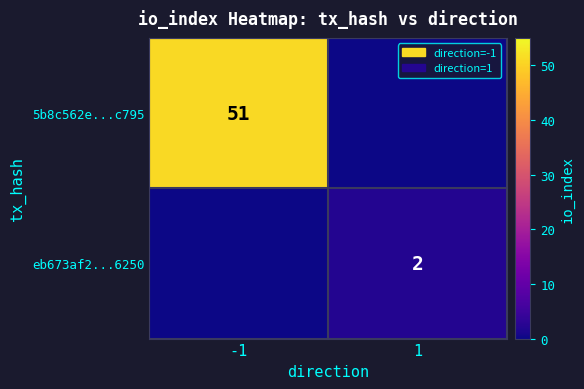

The 5b8c562e...c795 series shows 28 at -1. True or false?

False